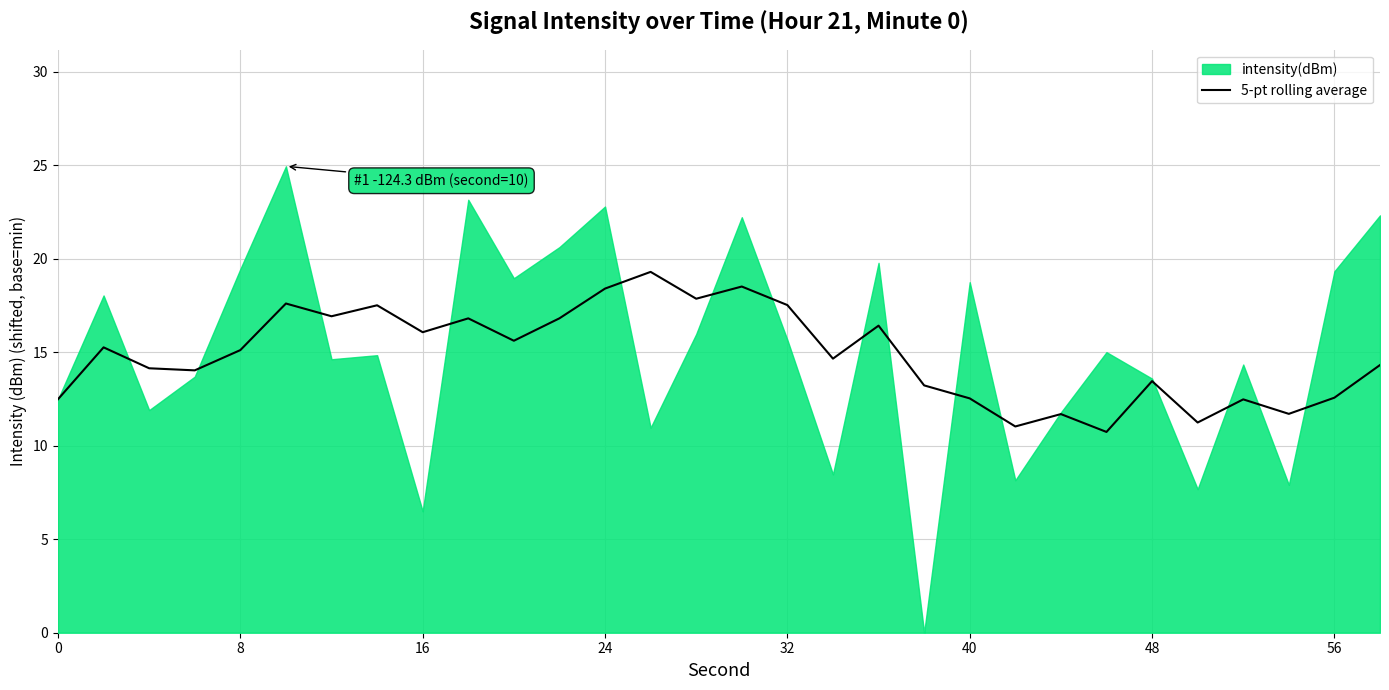

What is the minimum value for 5-pt rolling average?

10.7